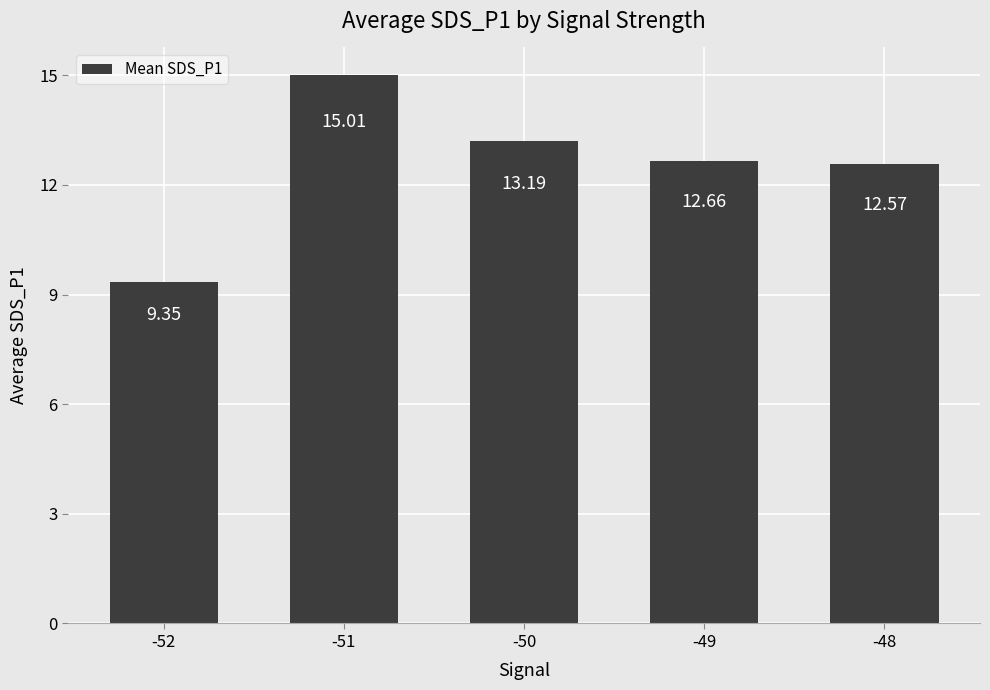

What is the sum of the values at -49 and -48?

25.2